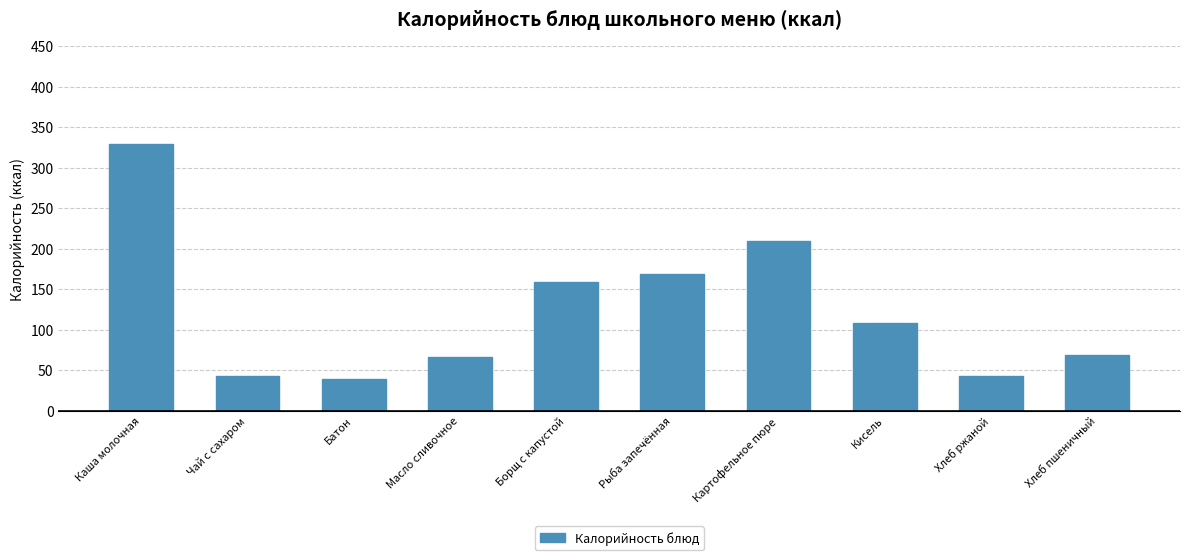

What is the sum of all values?

1234.1